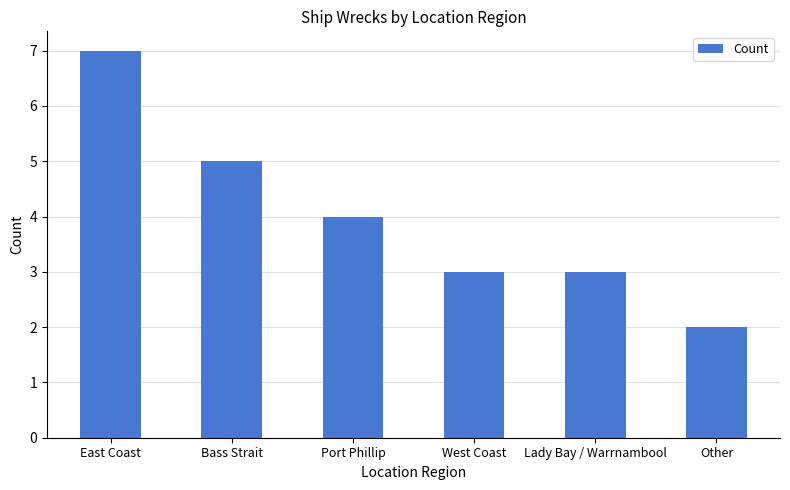

What is the sum of the values at East Coast and Lady Bay / Warrnambool?

10